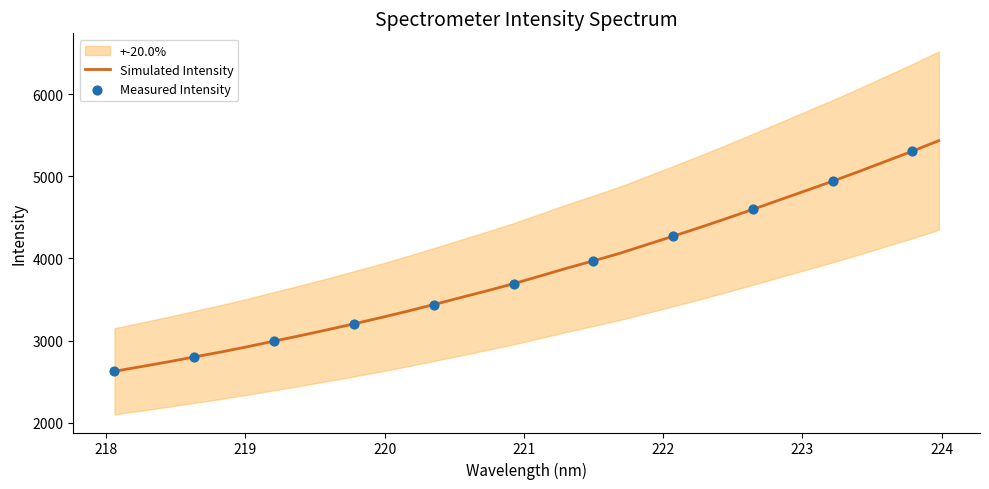

Which has a higher value, 219.3979 or 218.8244?

219.3979